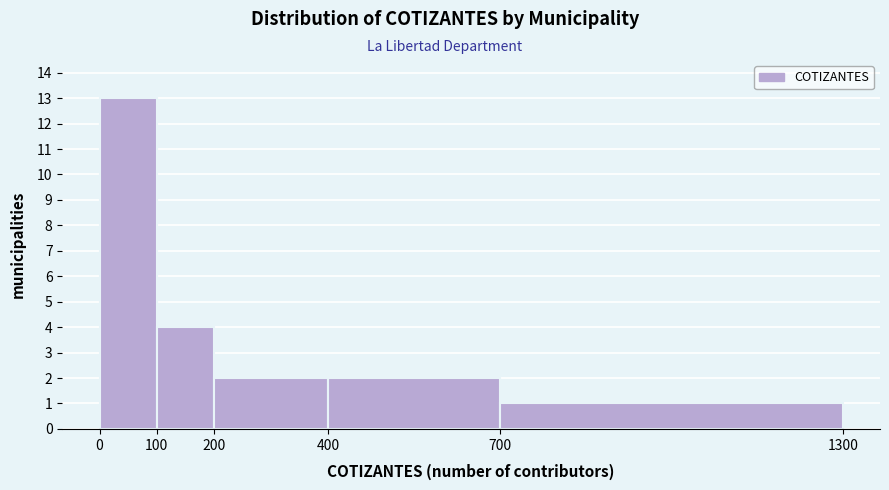

What is the height of the bar covering 400 to 700 on the x-axis? The values are not printed on the chart, so give them approximately, as read against the axis.

2